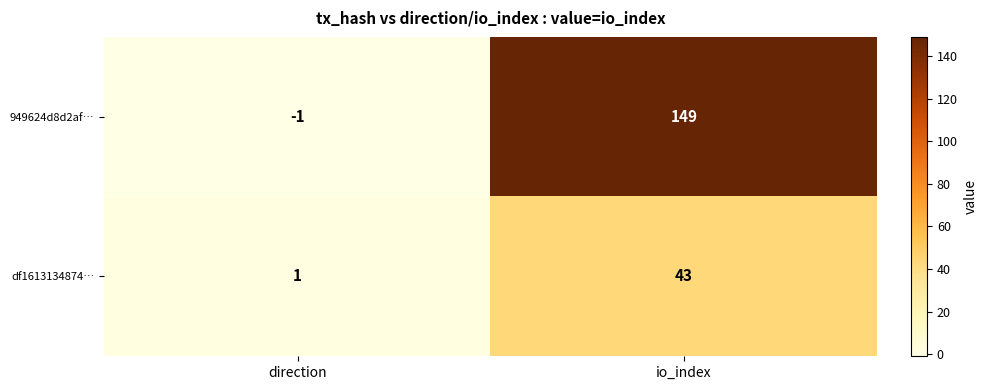

Reading left to right, what are all the values shown in this chart?

949624d8d2af…: -1	149
df1613134874…: 1	43